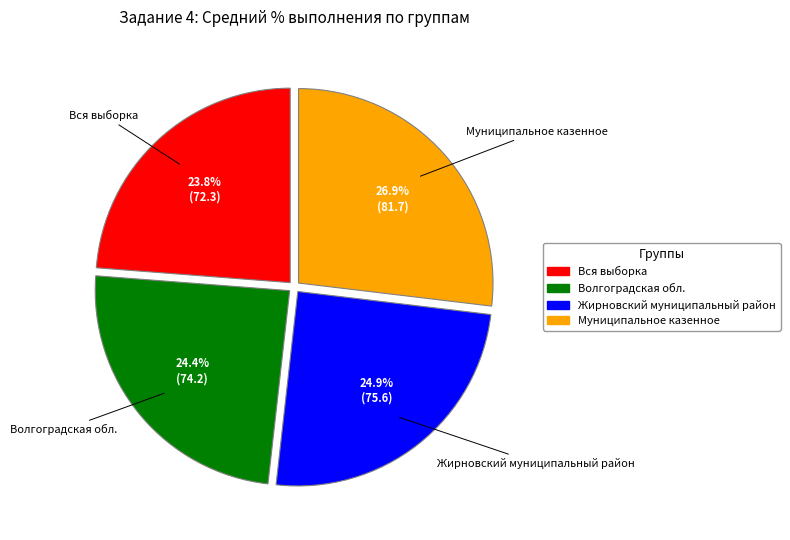

Between Волгоградская обл. and Вся выборка, which is larger?

Волгоградская обл.